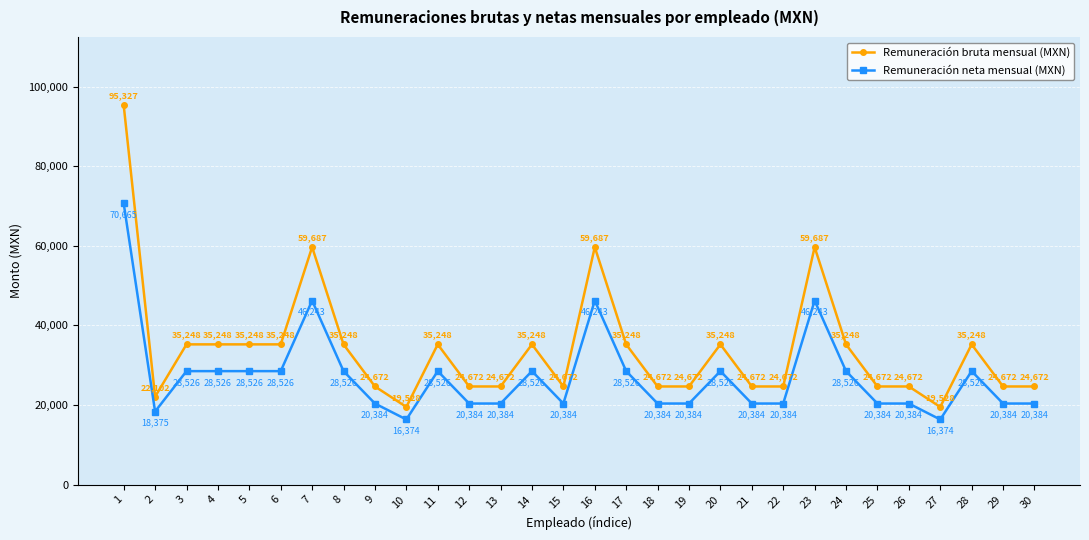

What is the value of the Remuneración neta mensual (MXN) point at the 25th from the left?

20384.8